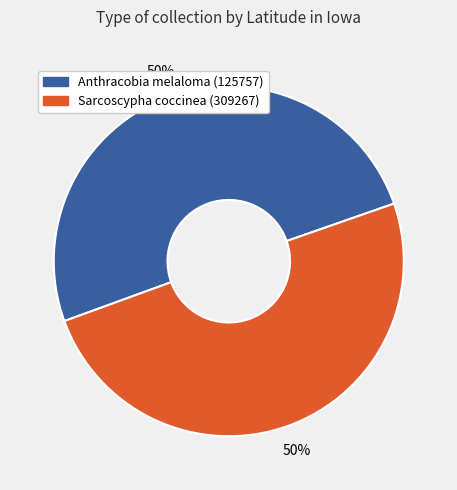

Approximately how many times larger is the value at Anthracobia melaloma (125757) compared to Sarcoscypha coccinea (309267)?

1.0